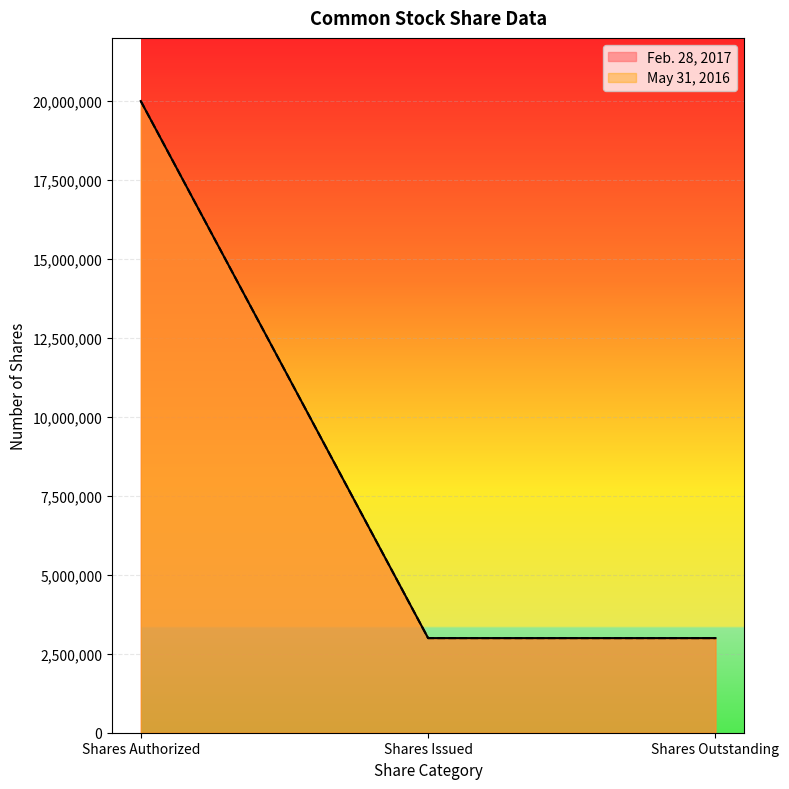

How many lines are shown in the chart?

2